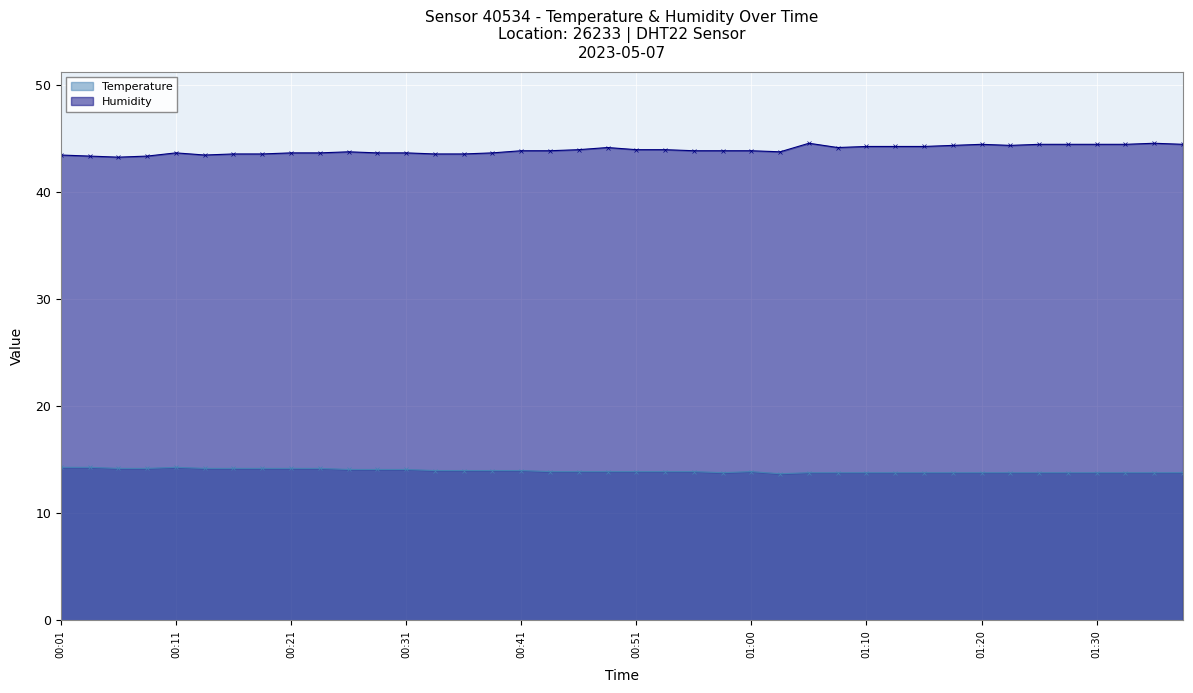

True or false: Humidity and Temperature cross at least once.

False